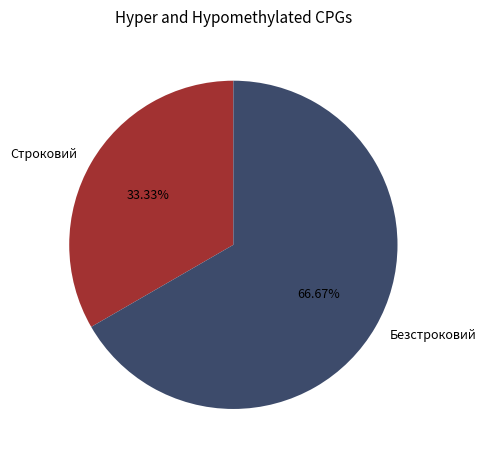

Is there any slice that represents more than half of the pie?

Yes